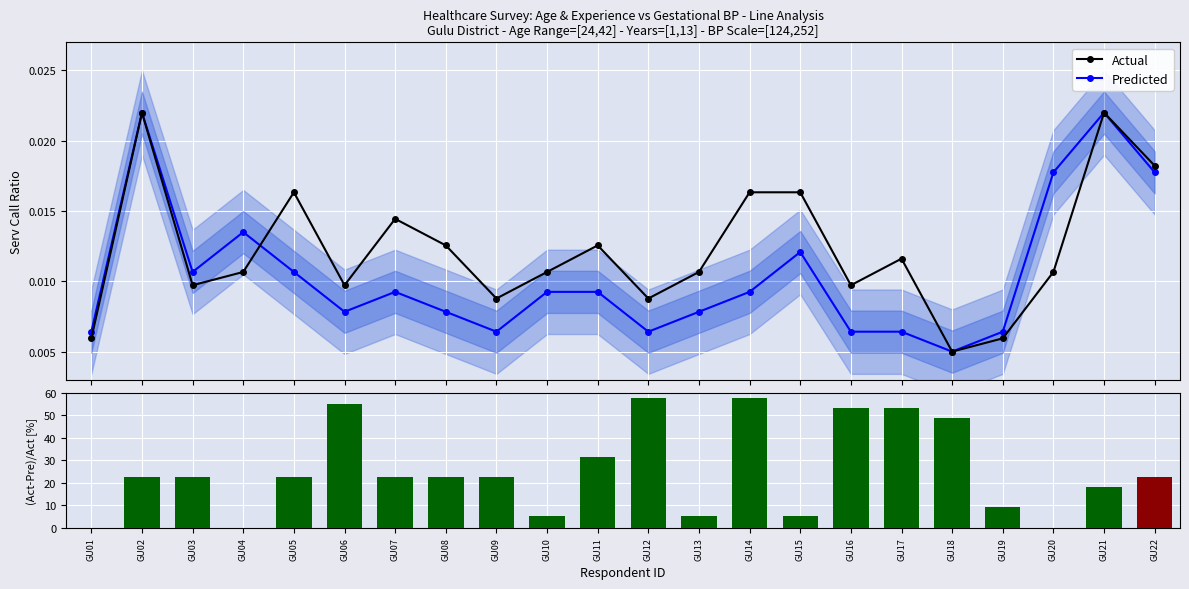

Rank the series by their average value, from lowest to highest.

Predicted, Actual